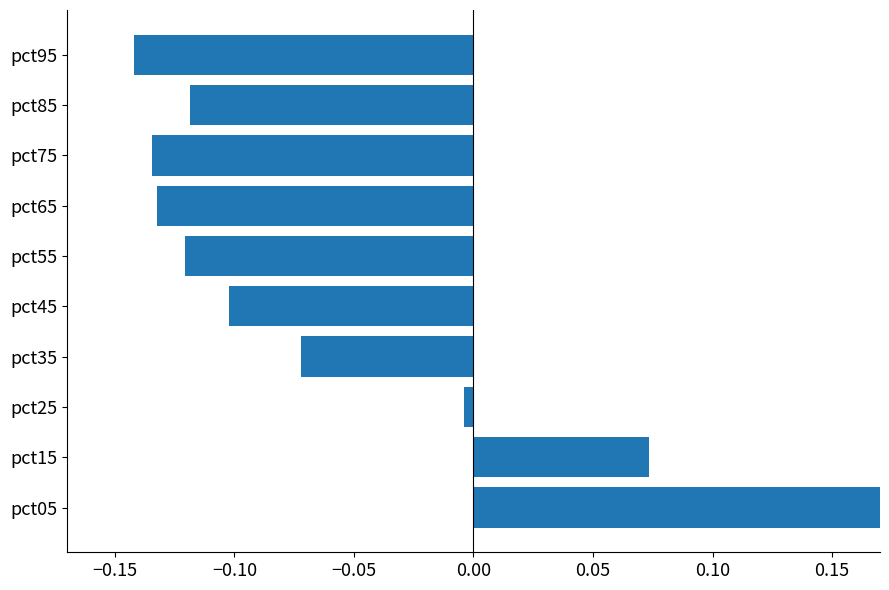

The value at pct25 is -0.0. True or false?

True